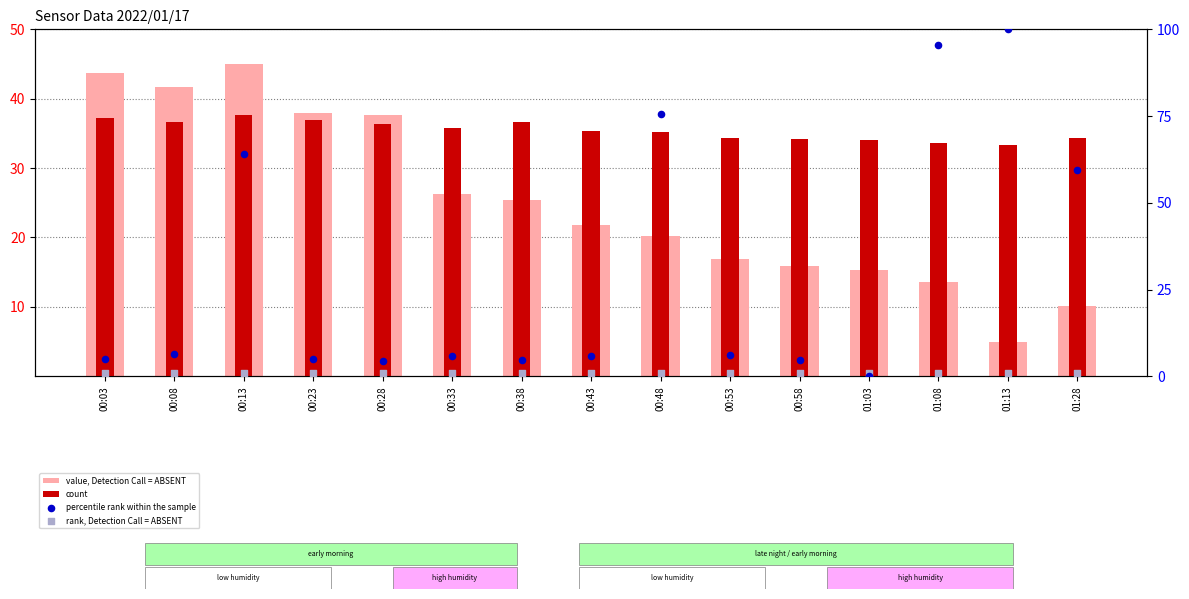

At how many categories does at least one series exceed 87?

2